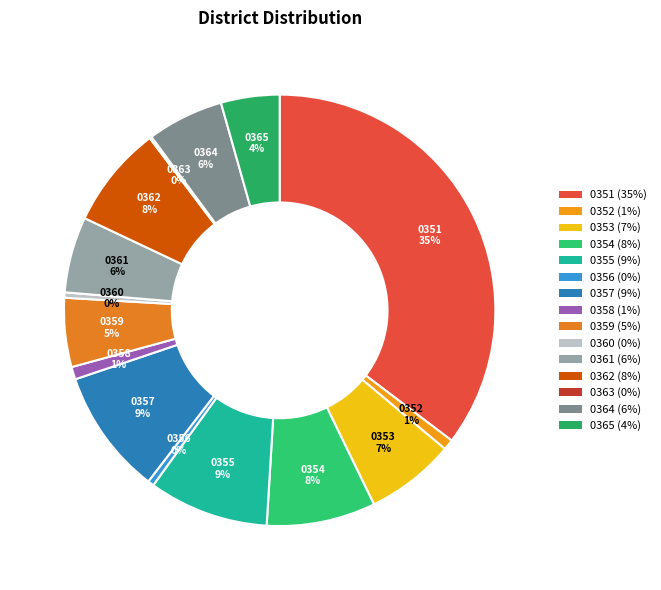

Does any single category account for the majority?

No